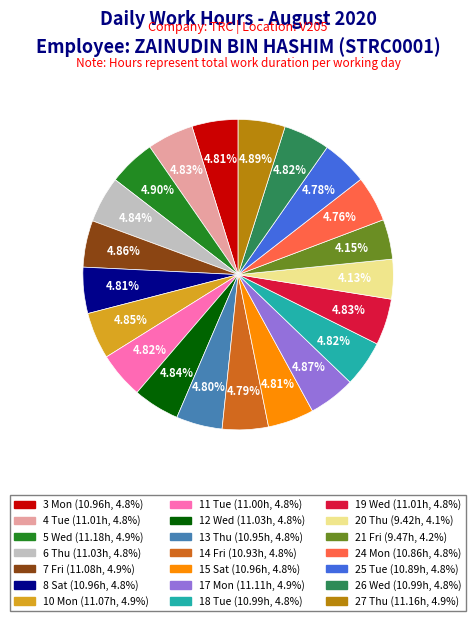

True or false: 21 Fri accounts for 4% of the total.

True